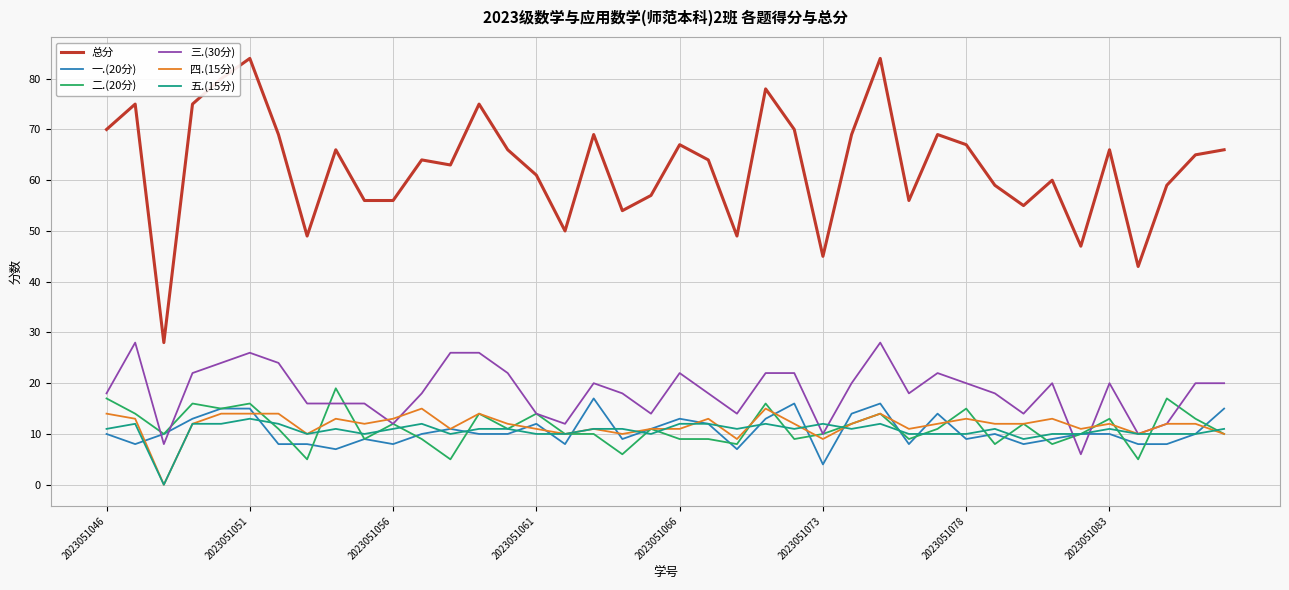

True or false: 总分 and 二.(20分) intersect in this chart.

False